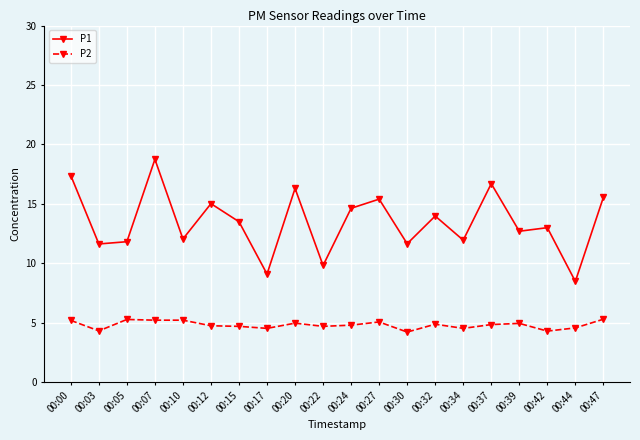

Is this an area chart (filled region under the line)?

No